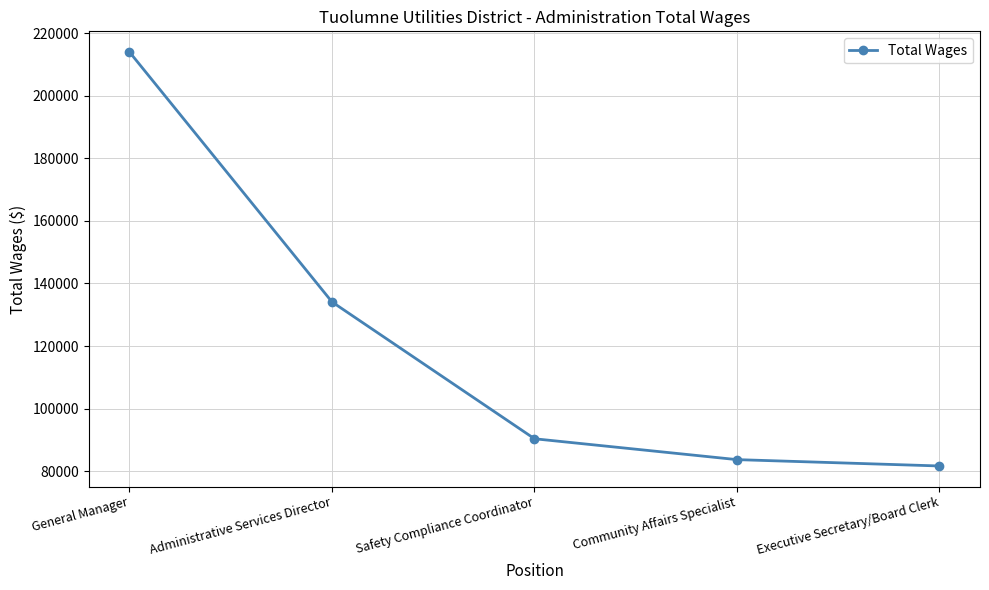

How many data points does each series have?

5